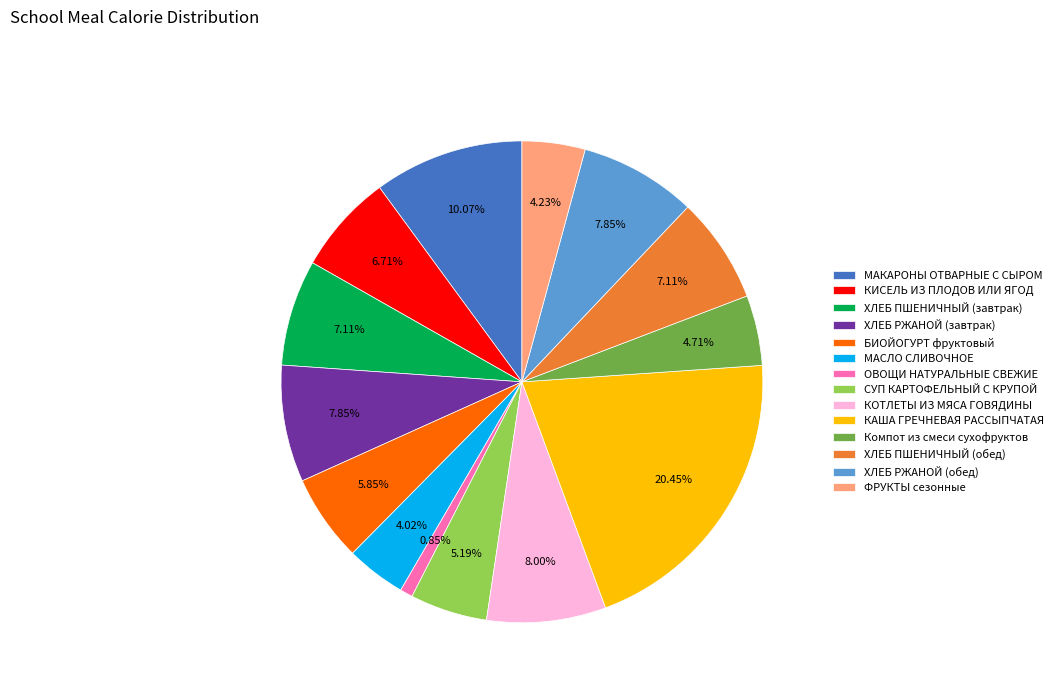

Count the number of slices in the pie.

14